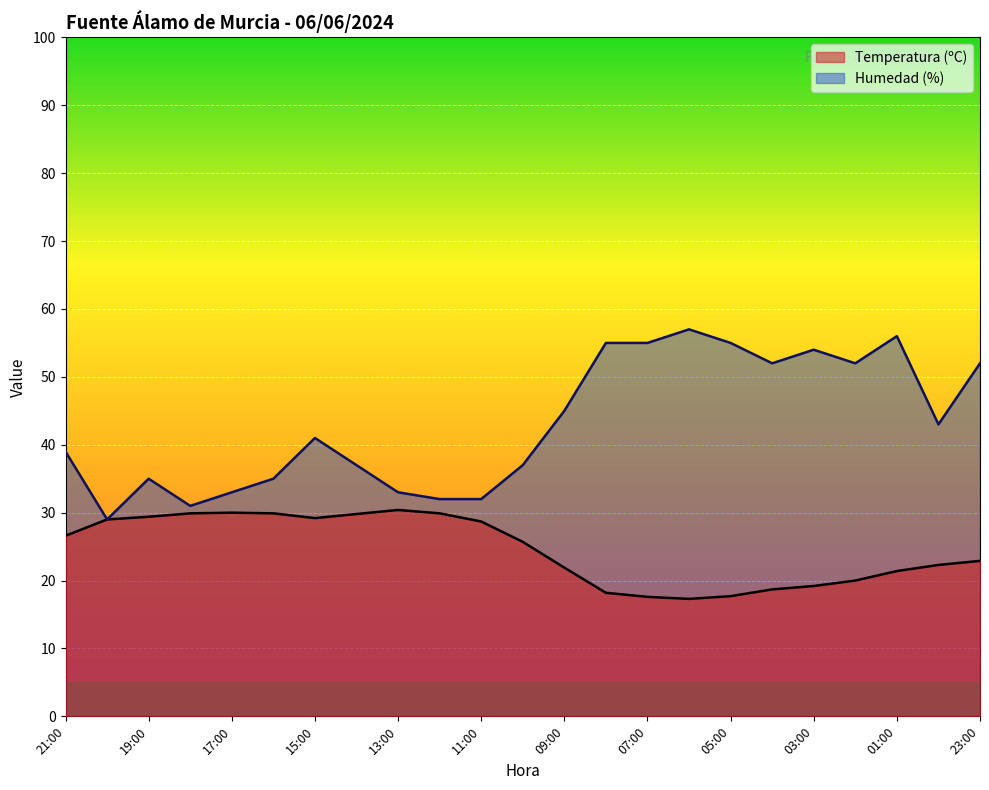

How many interior local valleys does the Humedad (%) series have?

5